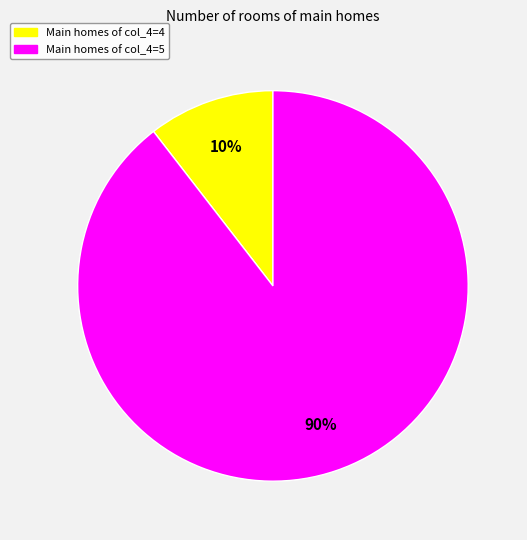

To the nearest percent, what is the average slice percentage?

50%